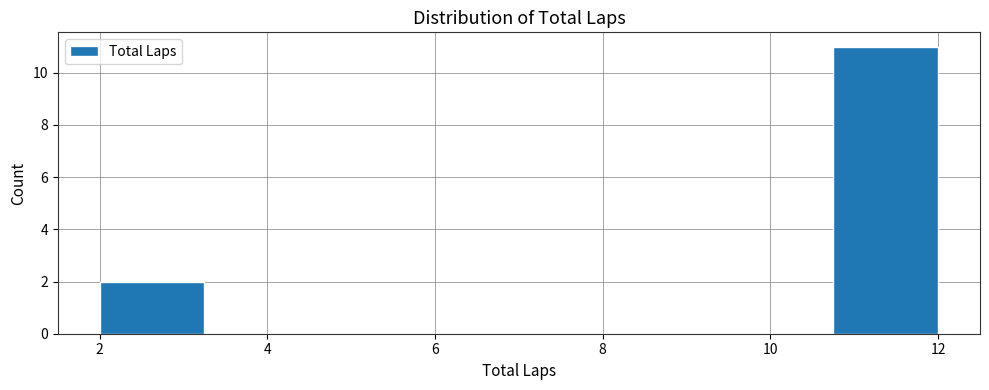

Reading left to right, transcribe this chart: for each bar, give the range it covers on the x-axis and its height. Neither the bar edges nor the heights are printed on the chart, so give them approximately, as read against the axes.

2.00 to 3.25: 2
3.25 to 4.50: 0
4.50 to 5.75: 0
5.75 to 7.00: 0
7.00 to 8.25: 0
8.25 to 9.50: 0
9.50 to 10.75: 0
10.75 to 12.00: 11